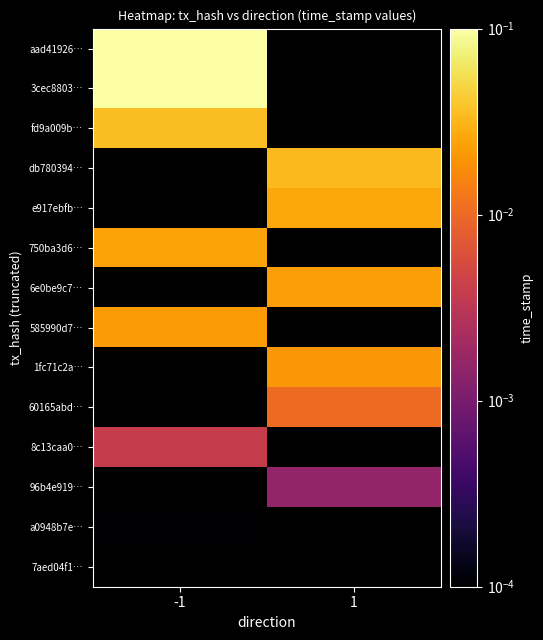

Count the number of data series in this chart.

14